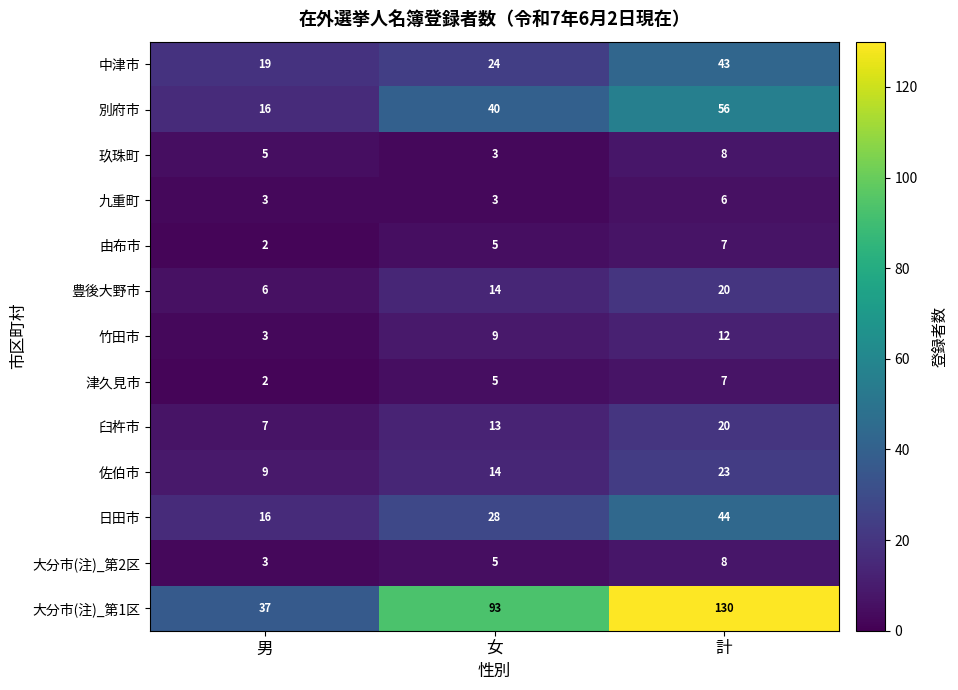

What is the sum of all 臼杵市 values?

40